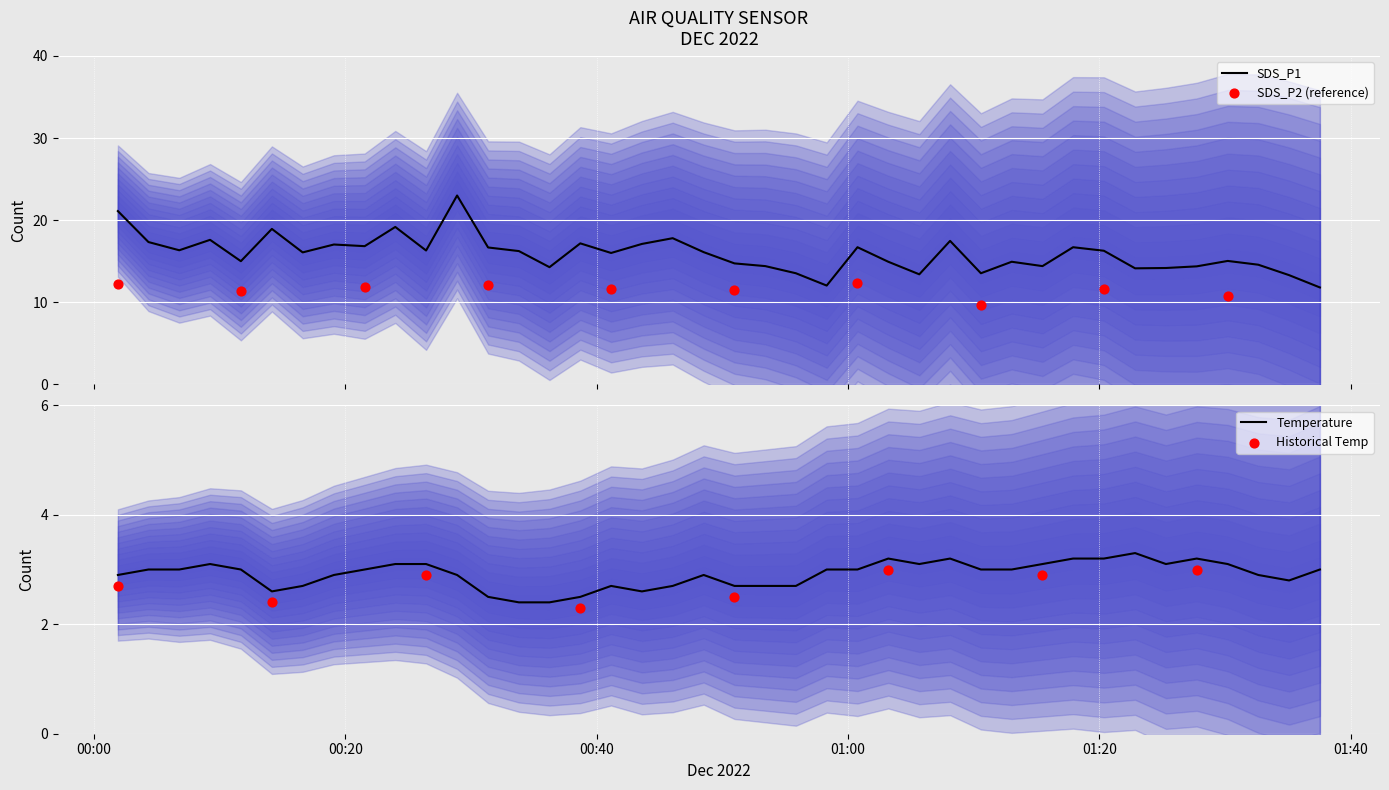

What is the minimum value for SDS_P1?

11.8